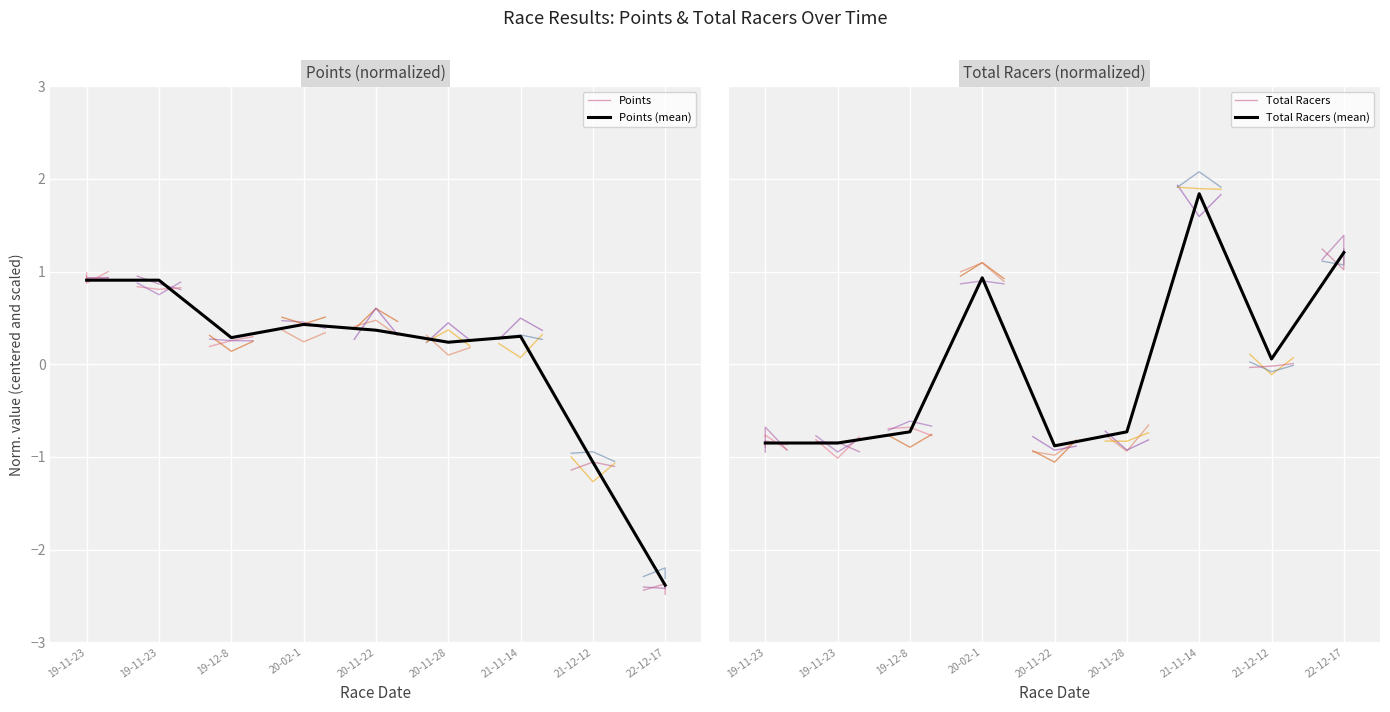

Which category has the highest value in the Total Racers series?

2021-11-14